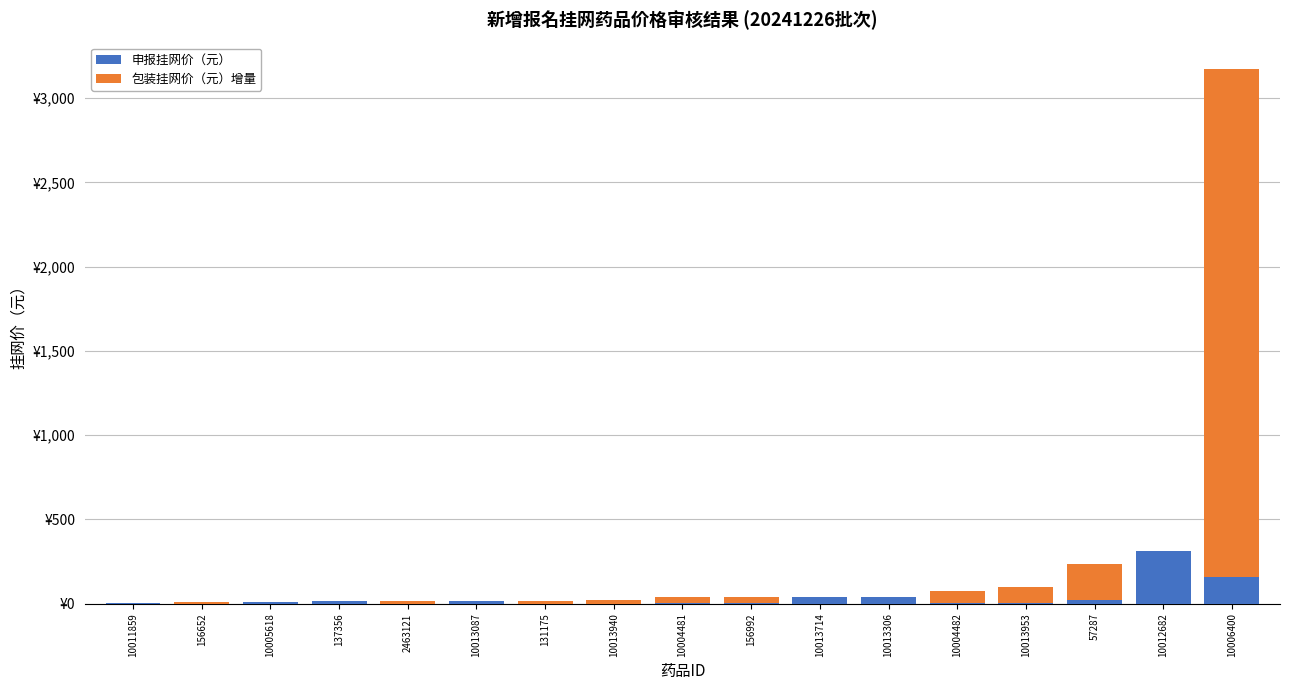

What is the difference between the second highest and second lowest values in the 申报挂网价（元） series?

158.1